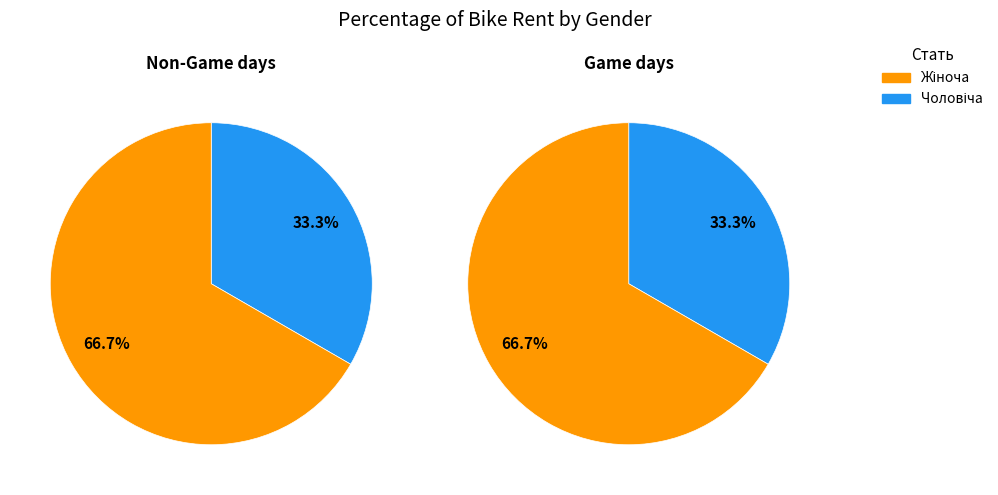

Rank the categories by value from lowest to highest.

Чоловіча, Жіноча